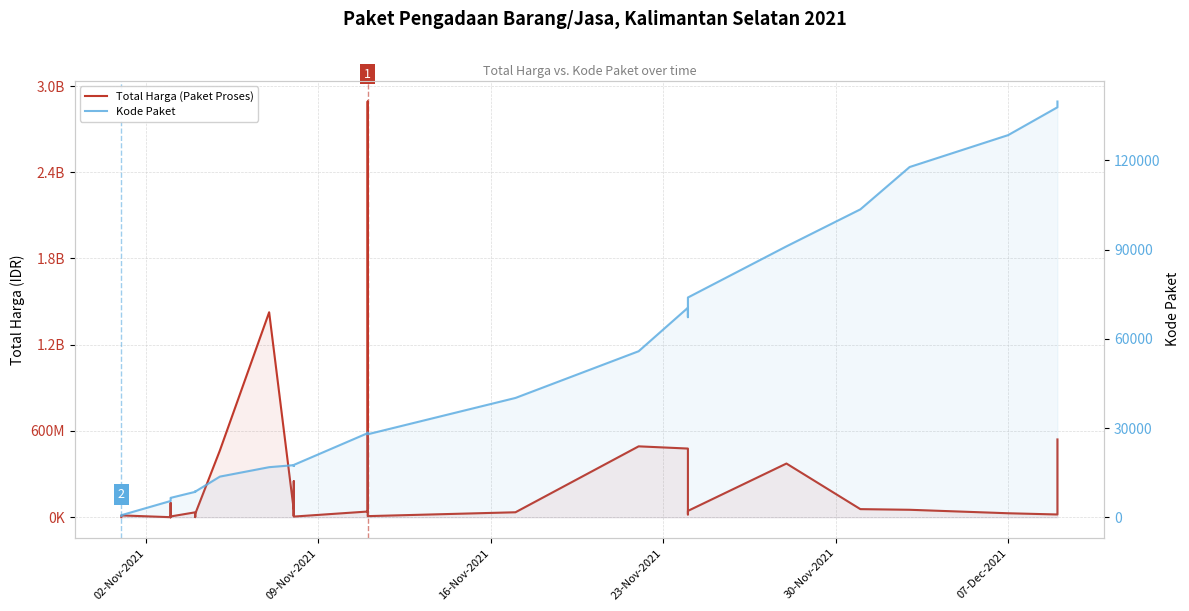

List the series in order of their peak value, highest first.

Total Harga (Paket Proses), Kode Paket